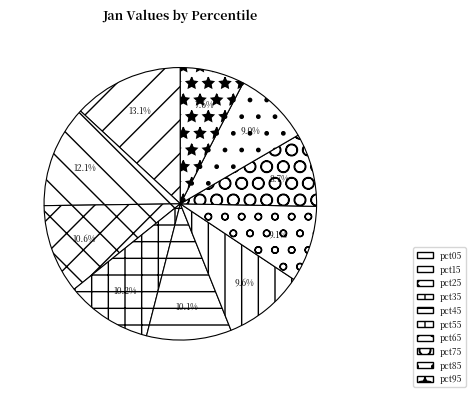

To the nearest percent, what portion does pct35 represent?

10%